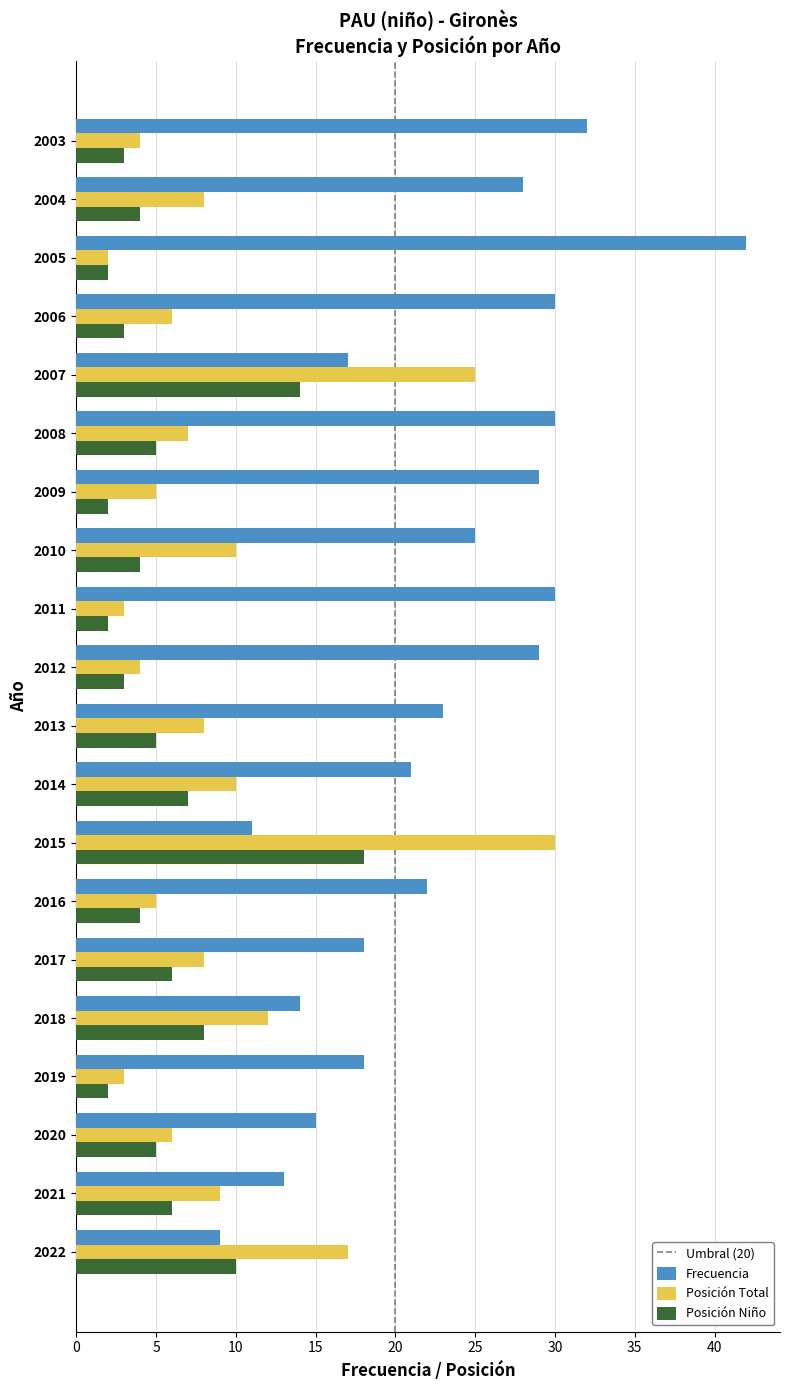

True or false: Posición Niño has a value of 18 at 2015.

True